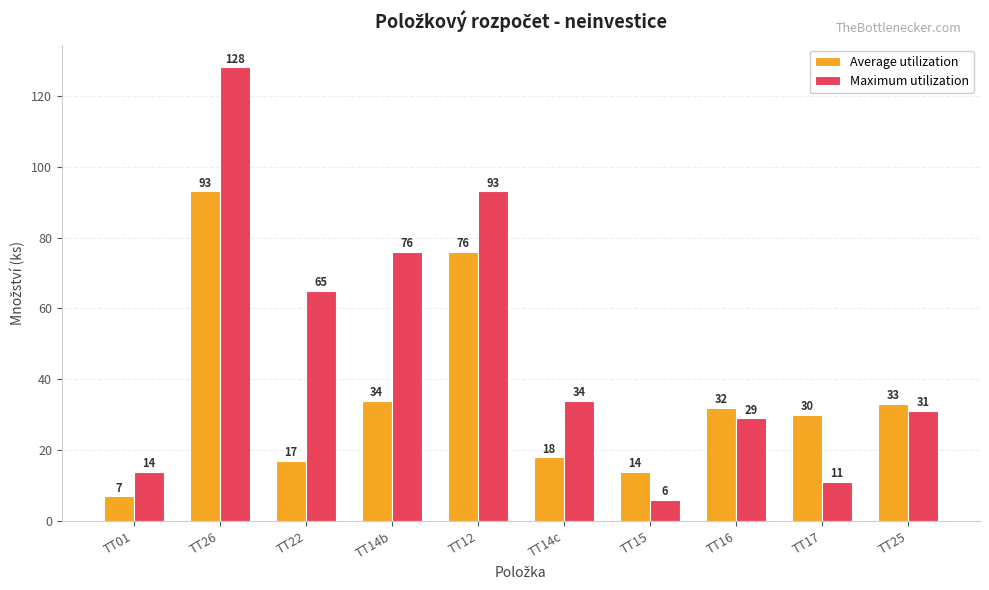

What is the label of the 2nd bar from the right?

TT17